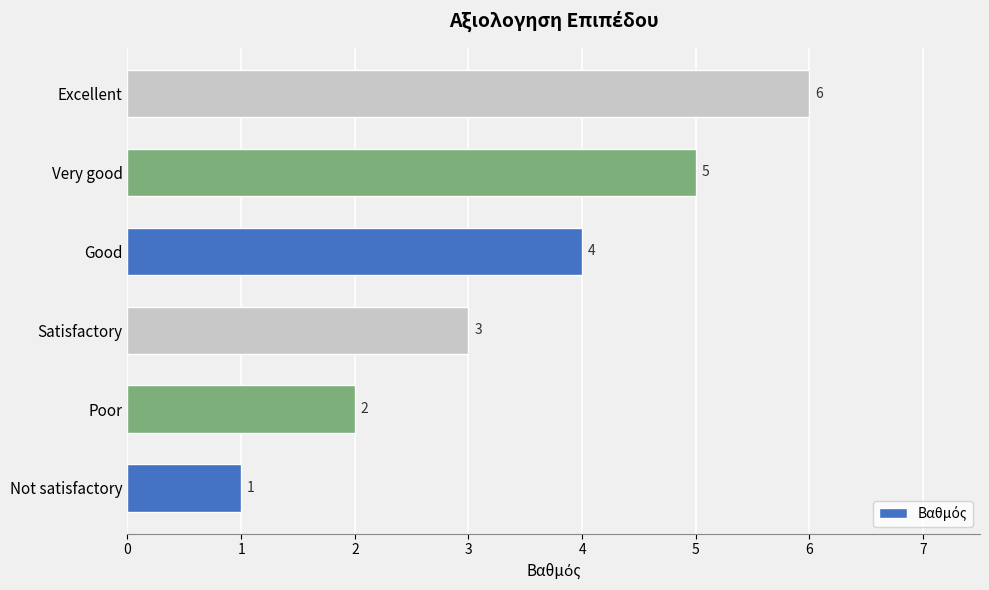

Rank the categories by value from lowest to highest.

Not satisfactory, Poor, Satisfactory, Good, Very good, Excellent